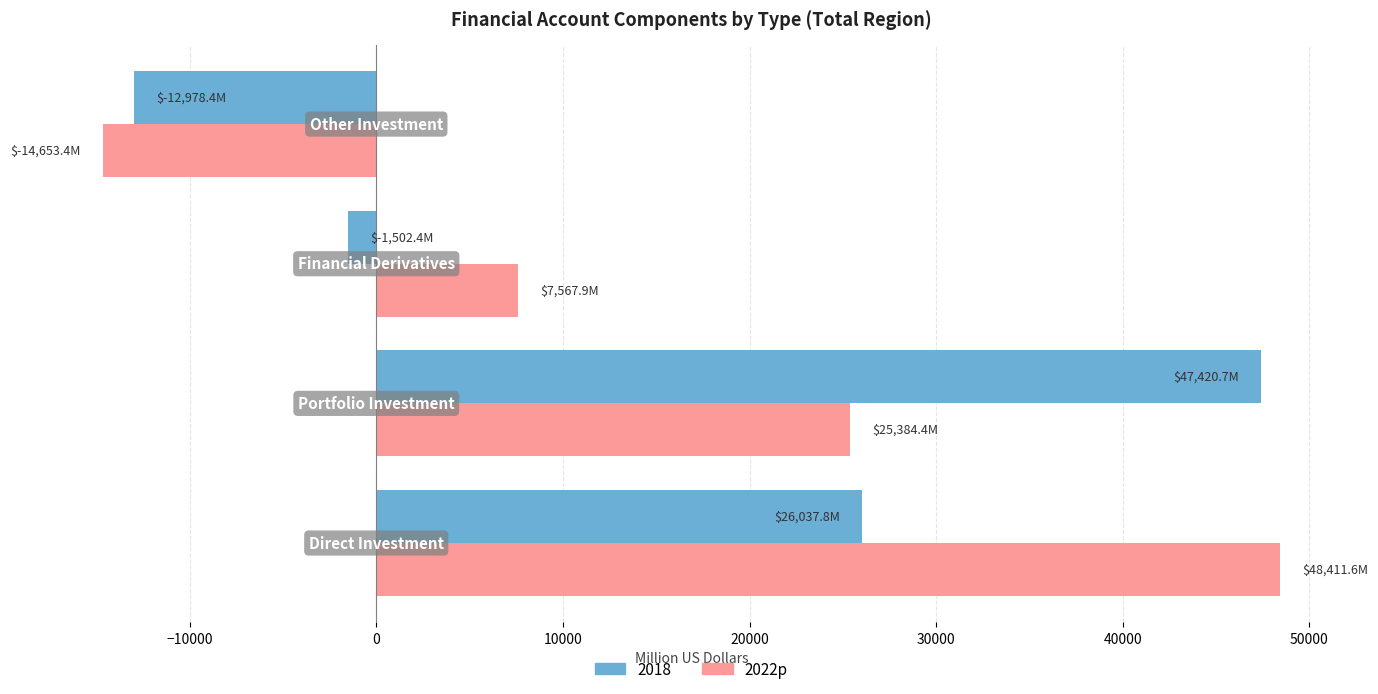

What is the smallest value displayed?

-14653.4